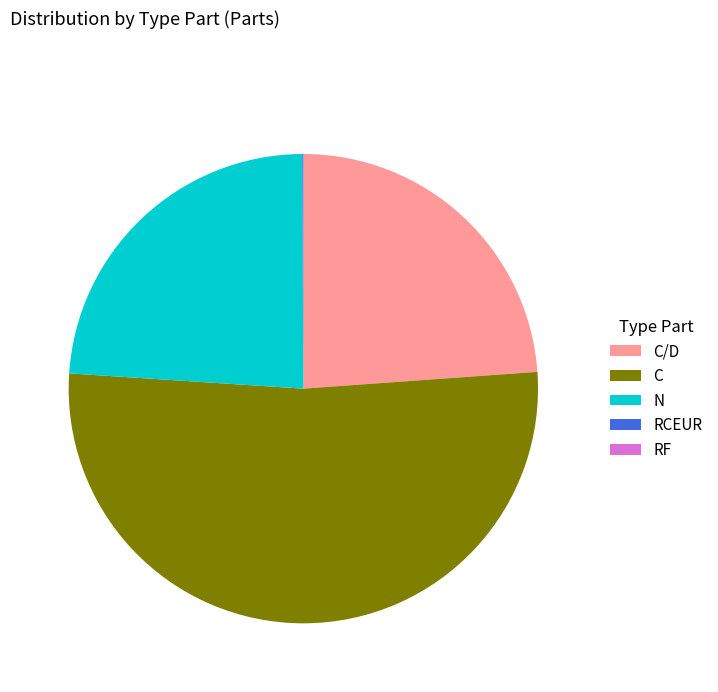

Which slice is the largest?

C